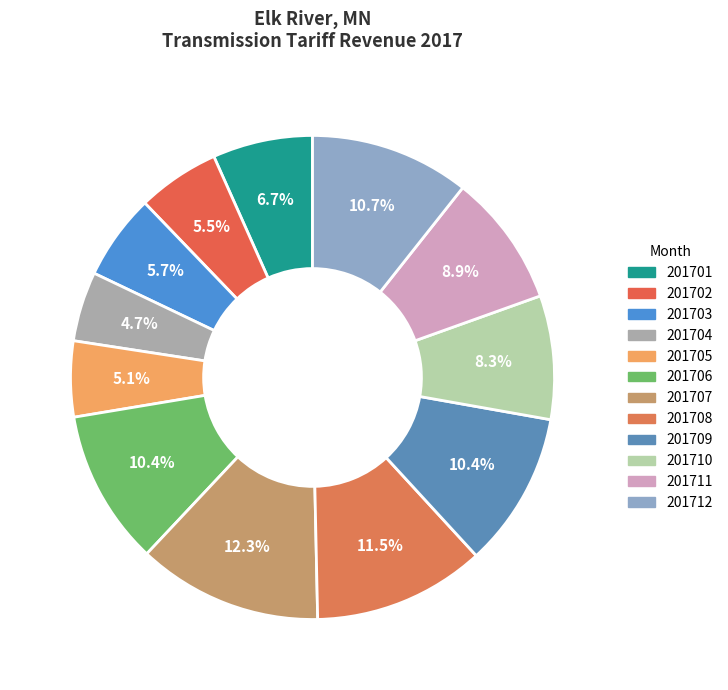

How many segments does this pie chart have?

12